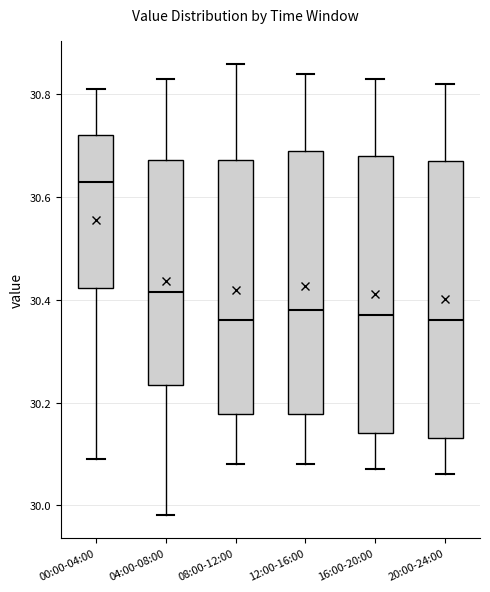

Where does the lower whisker of the box for 00:00-04:00 end on the y-axis? The values are not printed on the chart, so give them approximately, as read against the axis.

30.10